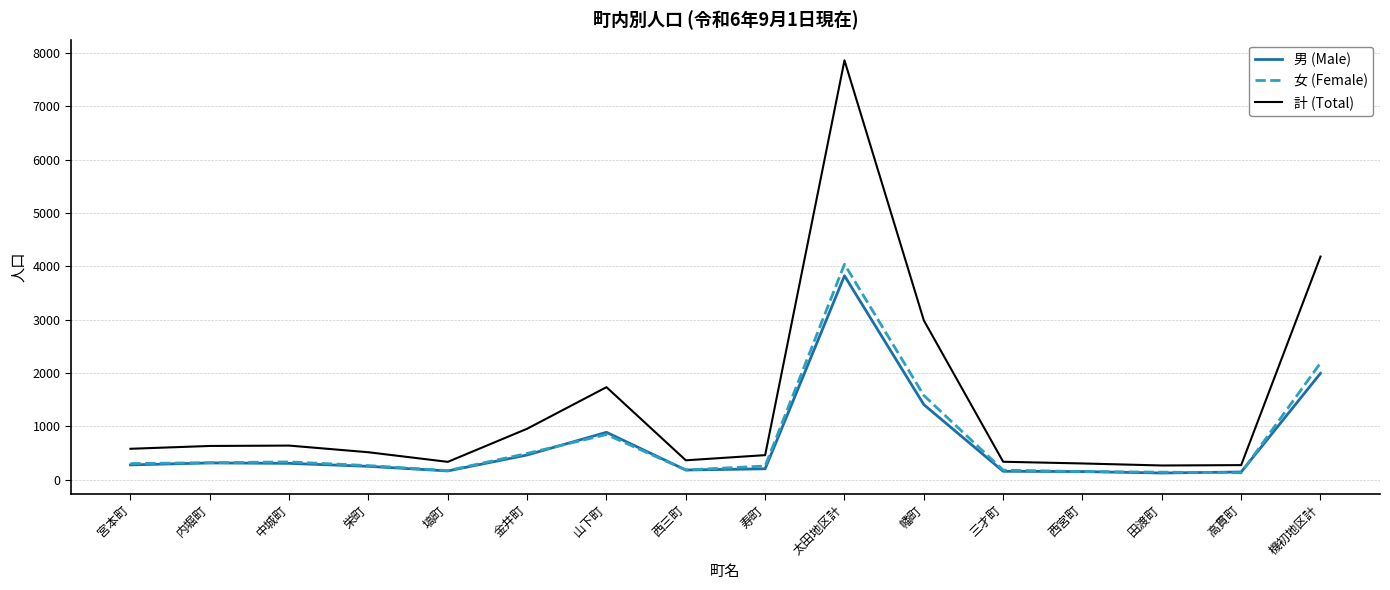

Which series has the largest range (max minus min)?

計 (Total)